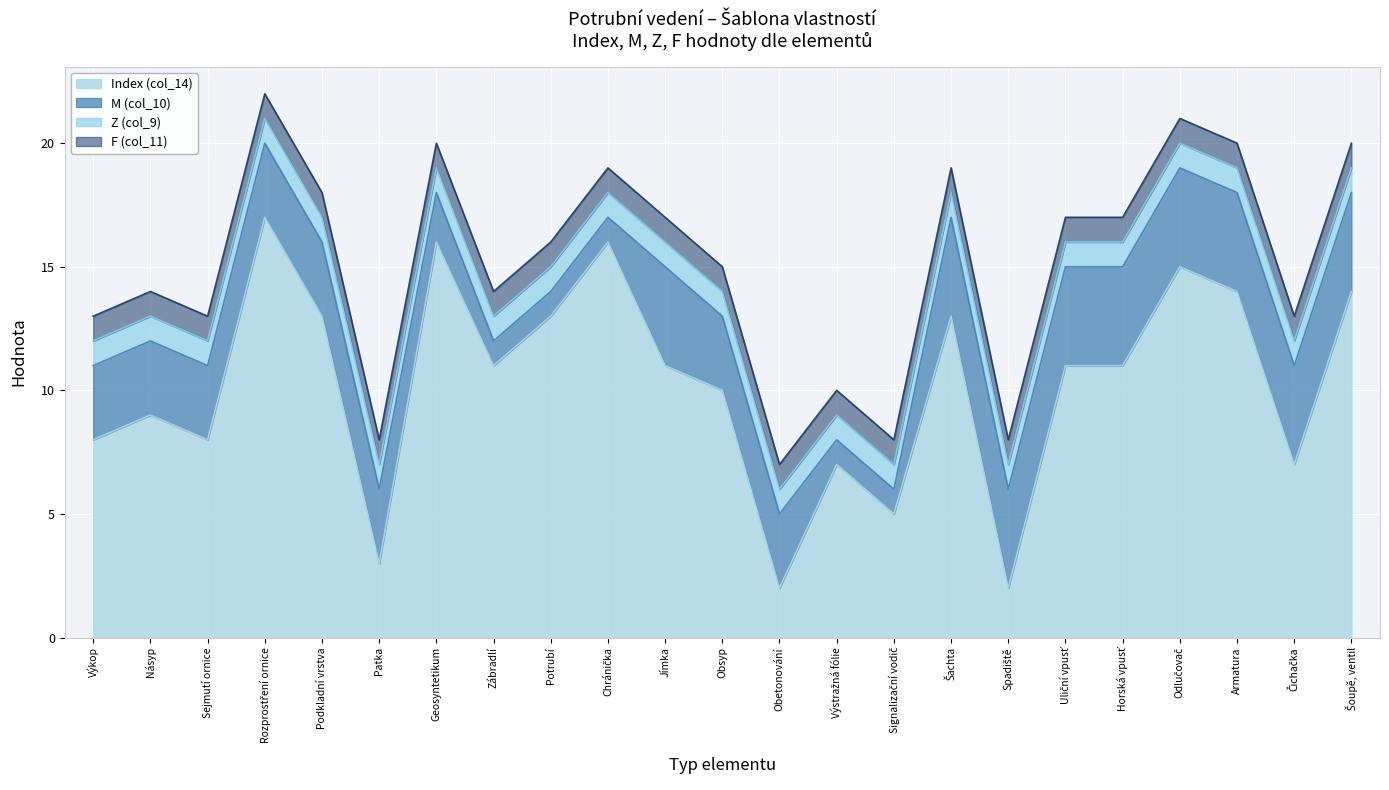

Reading left to right, what are all the values shown in this chart?

Index (col_14): 8	9	8	17	13	3	16	11	13	16	11	10	2	7	5	13	2	11	11	15	14	7	14
M (col_10): 3	3	3	3	3	3	2	1	1	1	4	3	3	1	1	4	4	4	4	4	4	4	4
Z (col_9): 1	1	1	1	1	1	1	1	1	1	1	1	1	1	1	1	1	1	1	1	1	1	1
F (col_11): 1	1	1	1	1	1	1	1	1	1	1	1	1	1	1	1	1	1	1	1	1	1	1